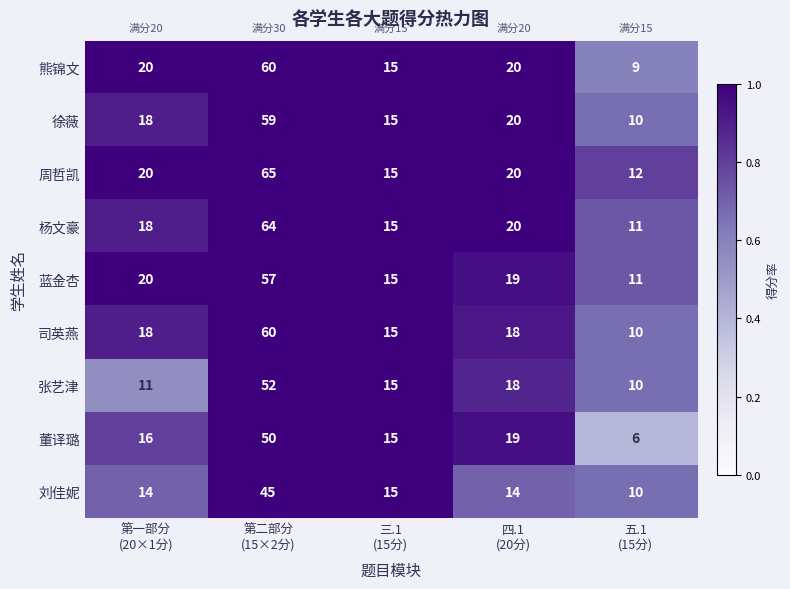

What is the sum of all 司英燕 values?

121